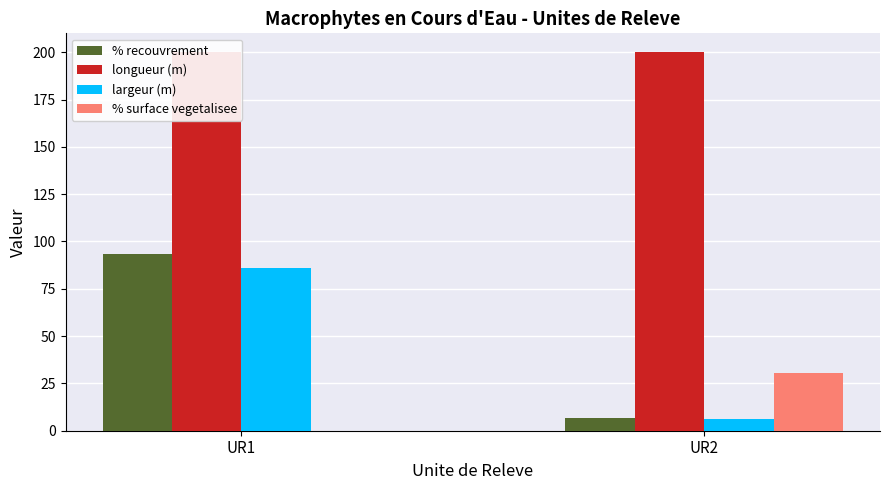

Which has a higher value, UR1 or UR2?

UR1